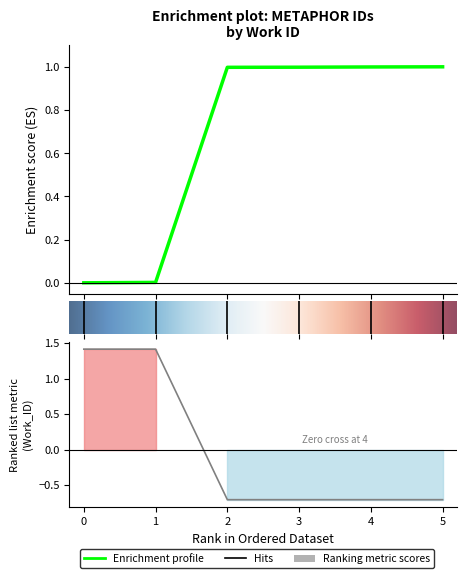

Does the chart have visible grid lines?

No